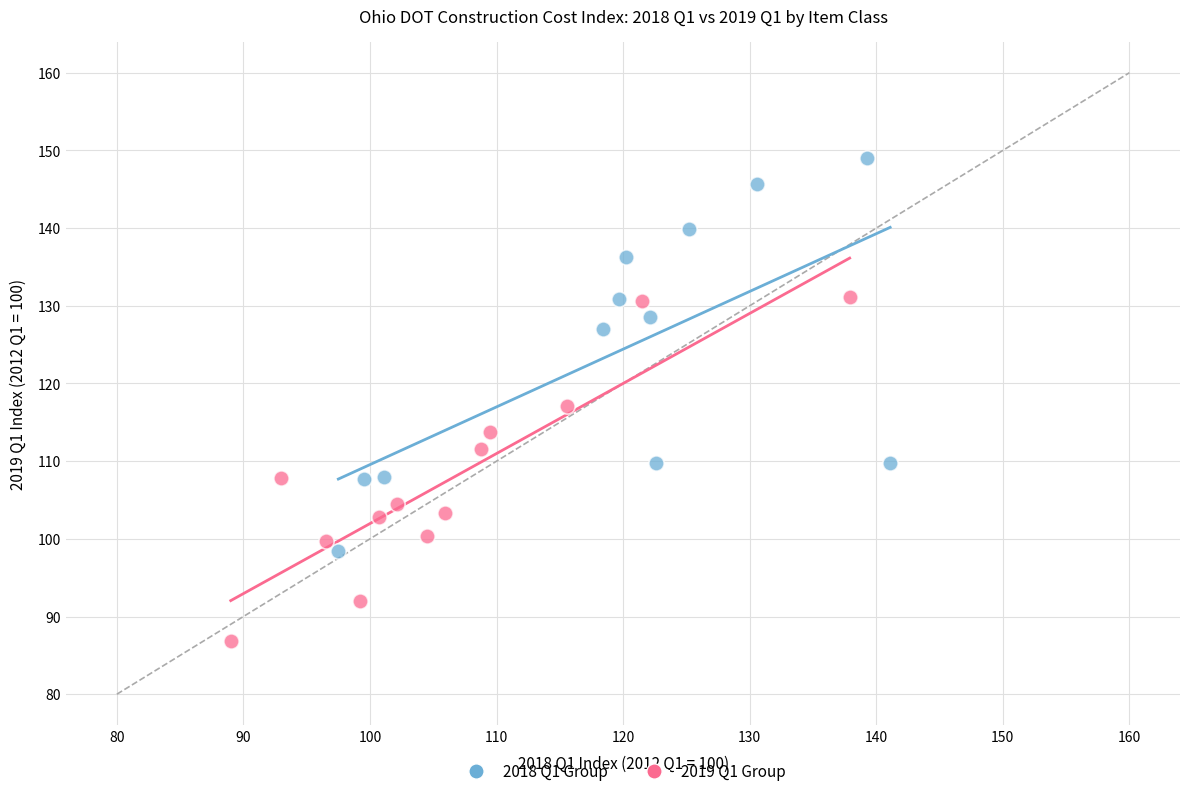

Which series reaches the minimum Y coordinate?

2019 Q1 Group